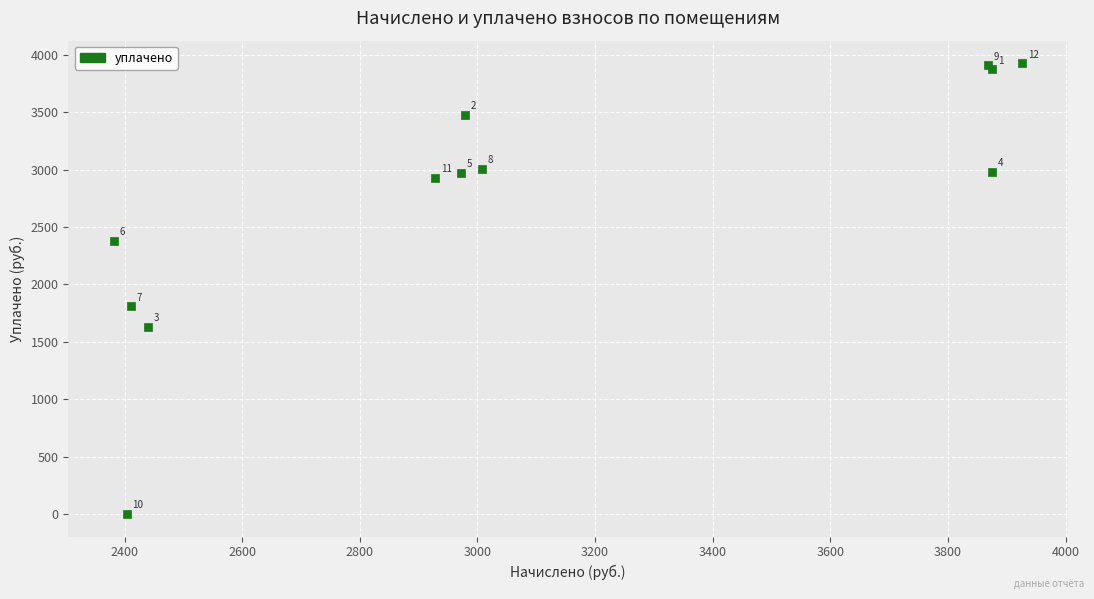

What Y value in the scatter plot is closest to 1963?

1808.3